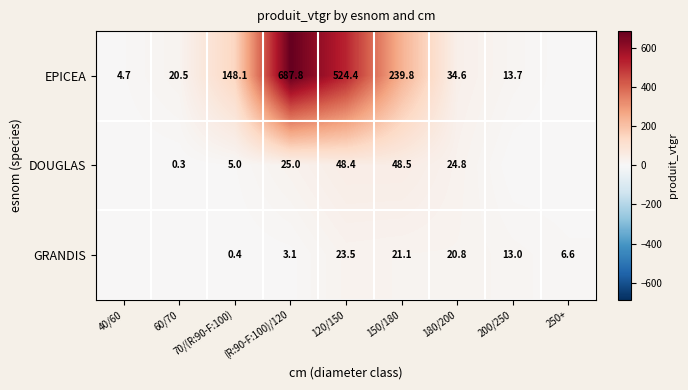

What is the total value across all series at 70/(R:90-F:100)?

153.5